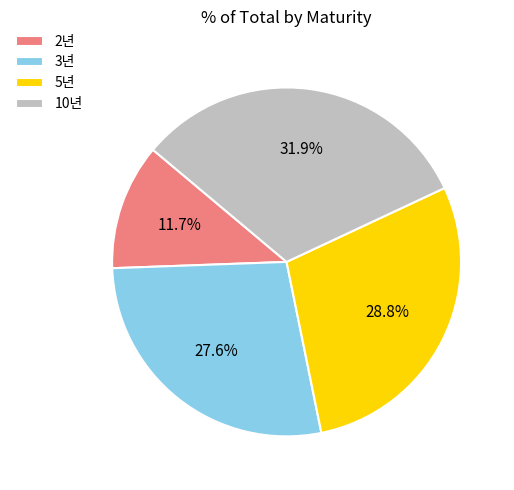

Combined, what portion of the pie is 2년 and 3년?

39.3%